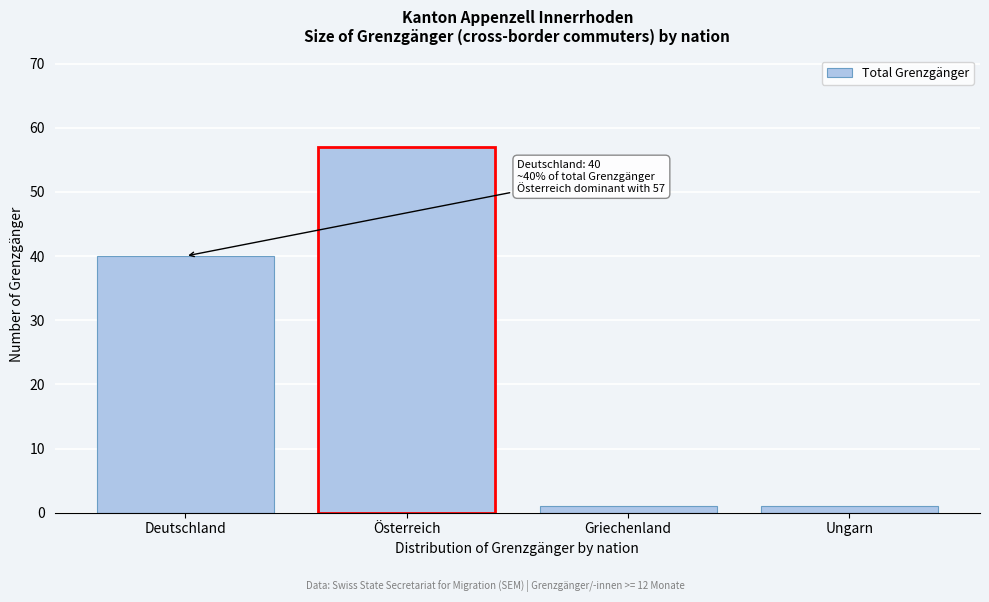

Reading right to left, extract all data points from this chart.

1	1	57	40